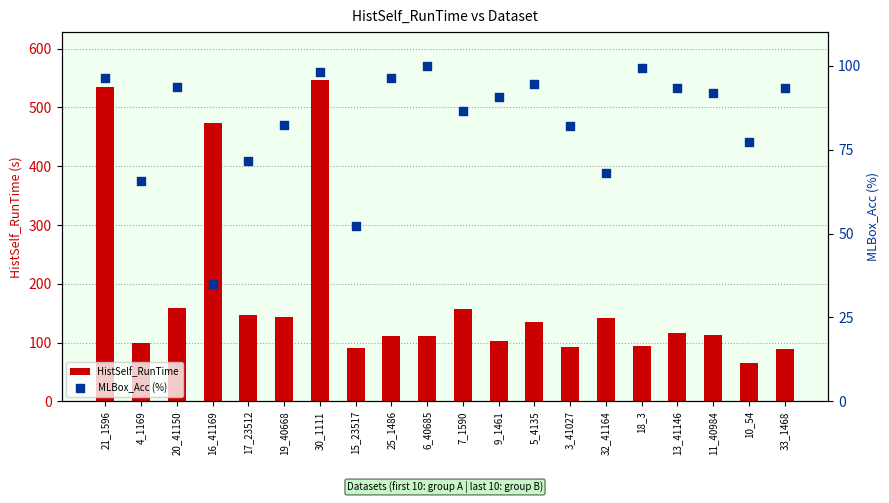

Which series reaches the minimum Y coordinate?

MLBox_Acc (%)